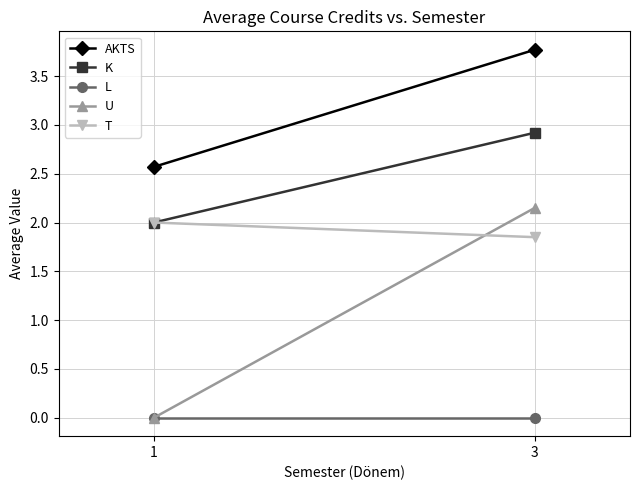

How many values in the U series are below 2?

1